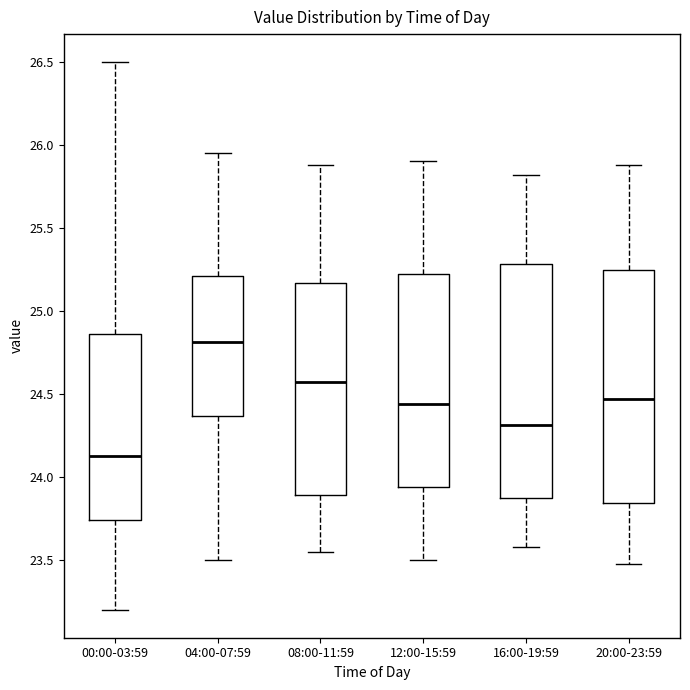

Reading left to right, transcribe this box plot: for each box, give where its median line is, the range the box spans, and where its two whiskers end, as read against the y-axis. The values are not printed on the chart, so give them approximately, as read against the axis.

00:00-03:59: median 24.15, box 23.75 to 24.85, whiskers 23.20 to 26.50
04:00-07:59: median 24.80, box 24.35 to 25.20, whiskers 23.50 to 25.95
08:00-11:59: median 24.60, box 23.90 to 25.15, whiskers 23.55 to 25.90
12:00-15:59: median 24.45, box 23.95 to 25.25, whiskers 23.50 to 25.90
16:00-19:59: median 24.30, box 23.85 to 25.30, whiskers 23.60 to 25.80
20:00-23:59: median 24.45, box 23.85 to 25.25, whiskers 23.50 to 25.90